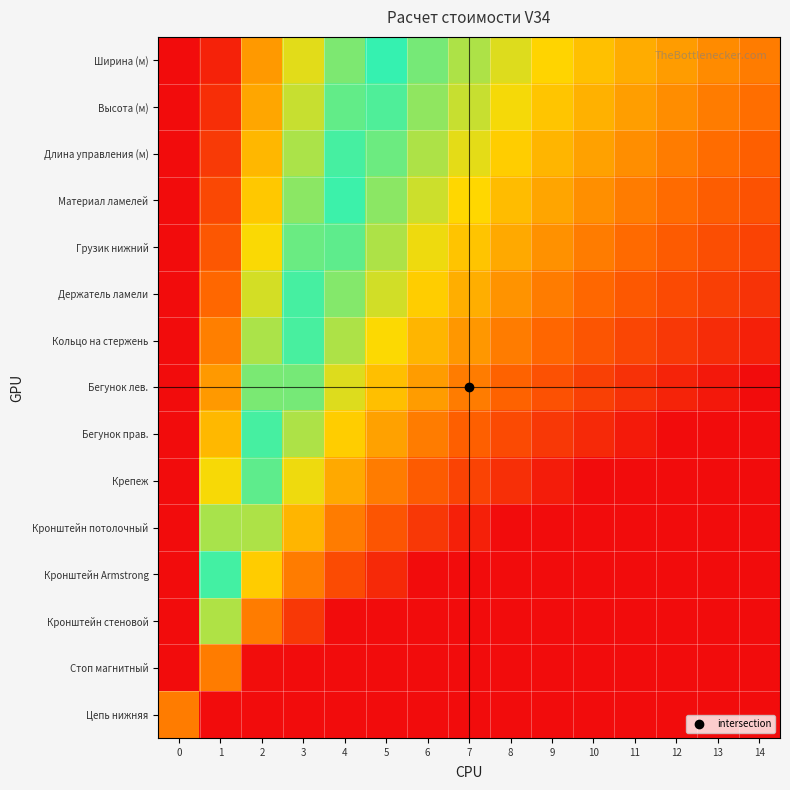

Which series has the largest total across all categories?

Ширина (м)